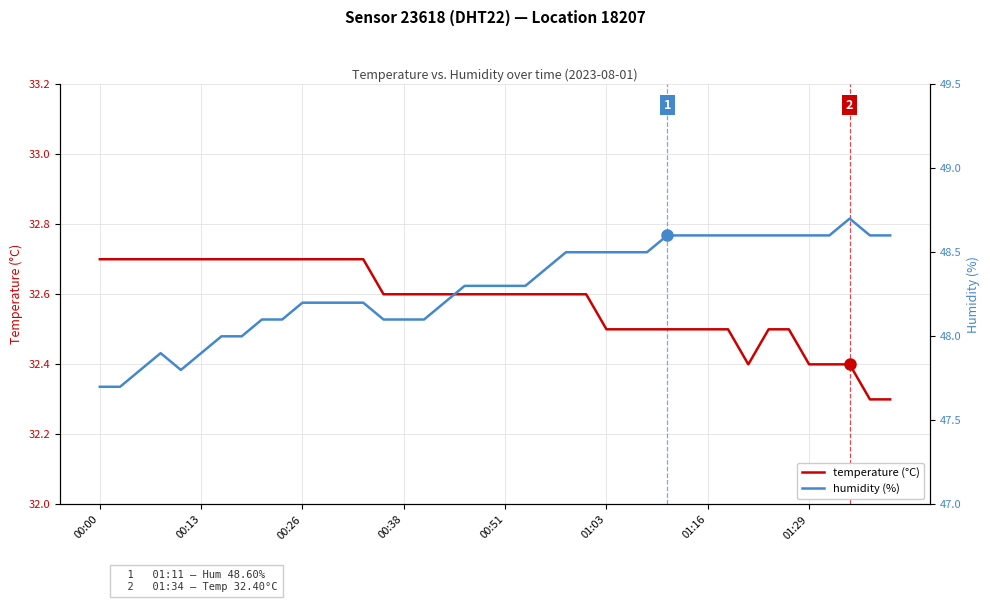

What is the smallest value displayed?

32.3